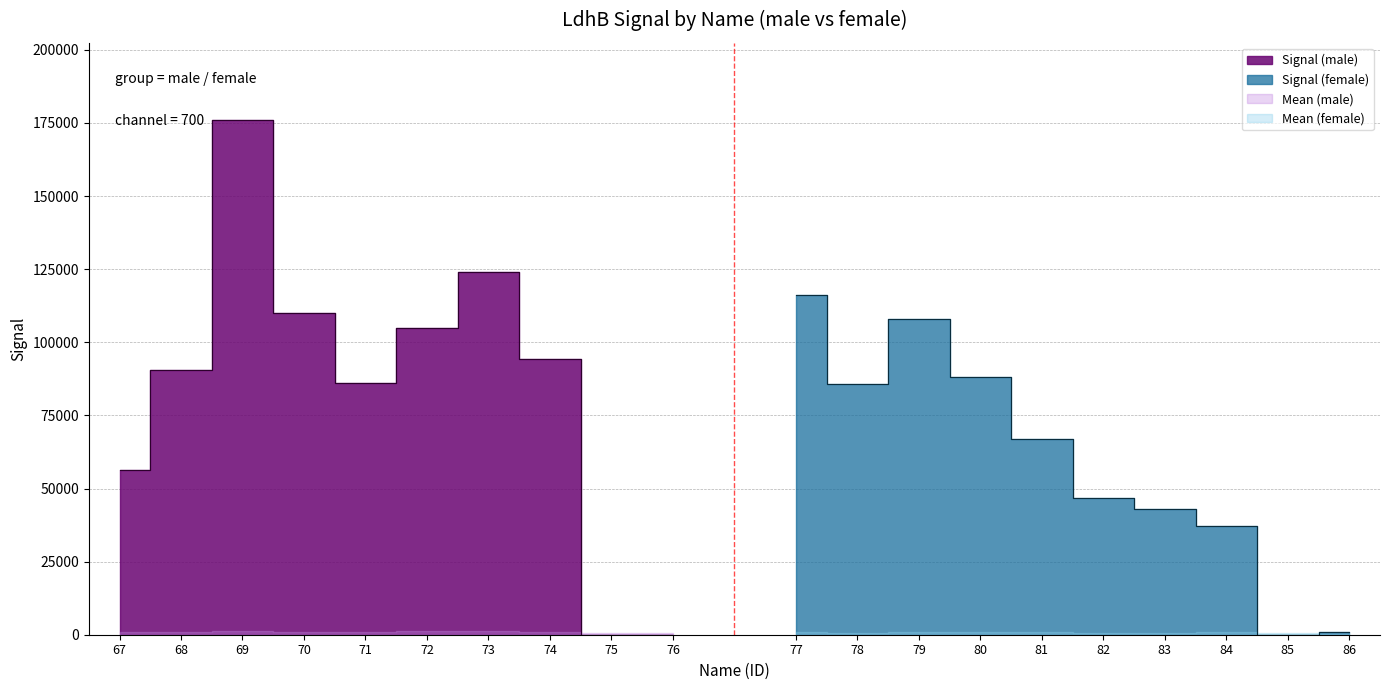

Reading left to right, extract all data points from this chart.

Signal (male): 56400	90500	176000	110000	86000	105000	124000	94300	0	0
Signal (female): 116000	85800	108000	88100	67000	46800	42900	37300	0	843